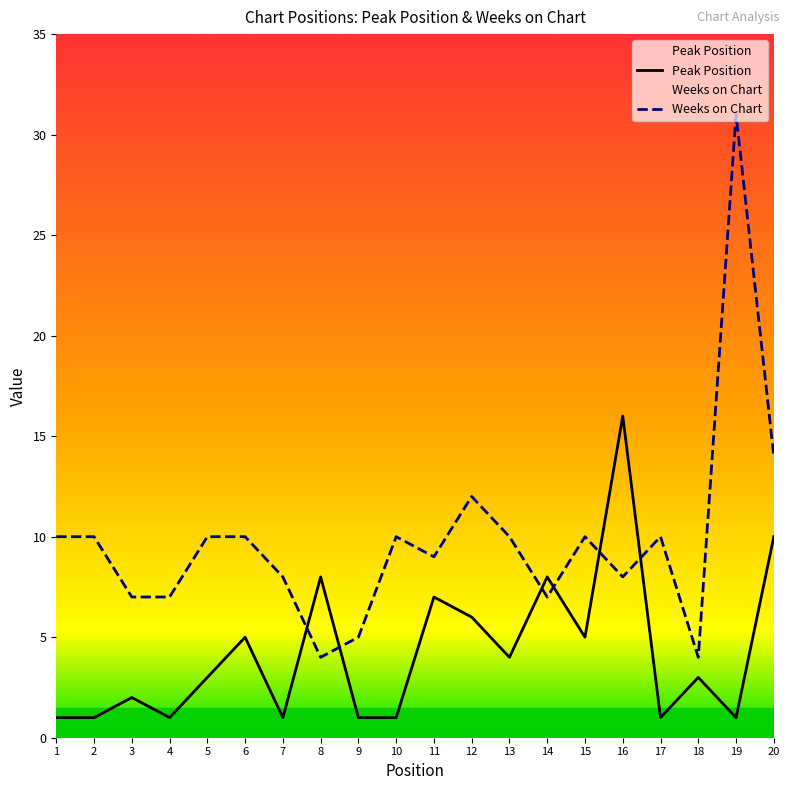

How many intersections are there between Peak Position and Weeks on Chart?

6